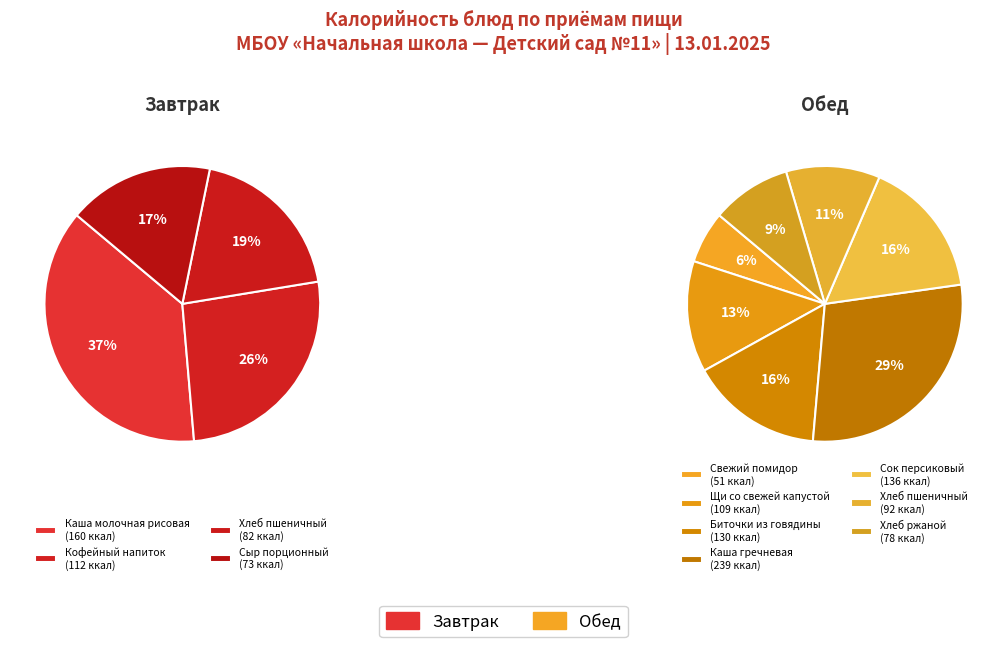

What is the change in value from Свежий помидор to Биточки из говядины?

+79